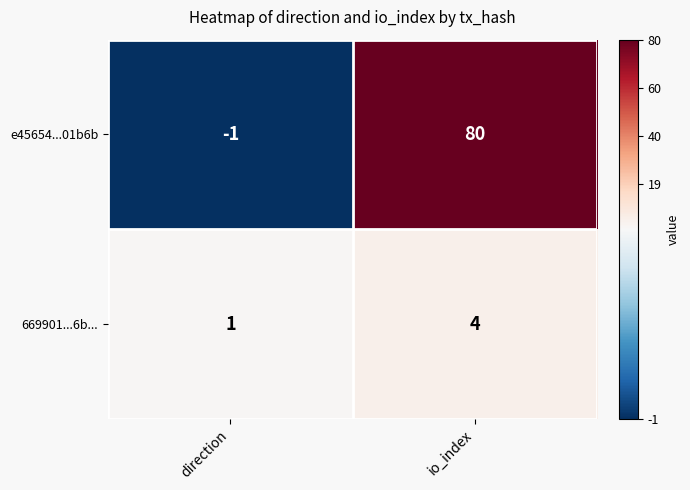

Which series has the largest total across all categories?

e45654...01b6b